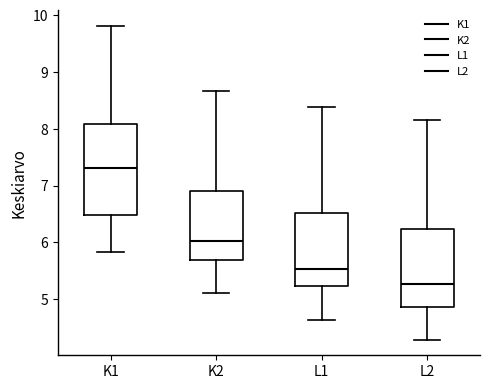

Reading left to right, transcribe this box plot: for each box, give where its median line is, the range the box spans, and where its two whiskers end, as read against the y-axis. The values are not printed on the chart, so give them approximately, as read against the axis.

K1: median 7.3, box 6.5 to 8.1, whiskers 5.8 to 9.8
K2: median 6.0, box 5.7 to 6.9, whiskers 5.1 to 8.7
L1: median 5.5, box 5.2 to 6.5, whiskers 4.6 to 8.4
L2: median 5.3, box 4.9 to 6.2, whiskers 4.3 to 8.1